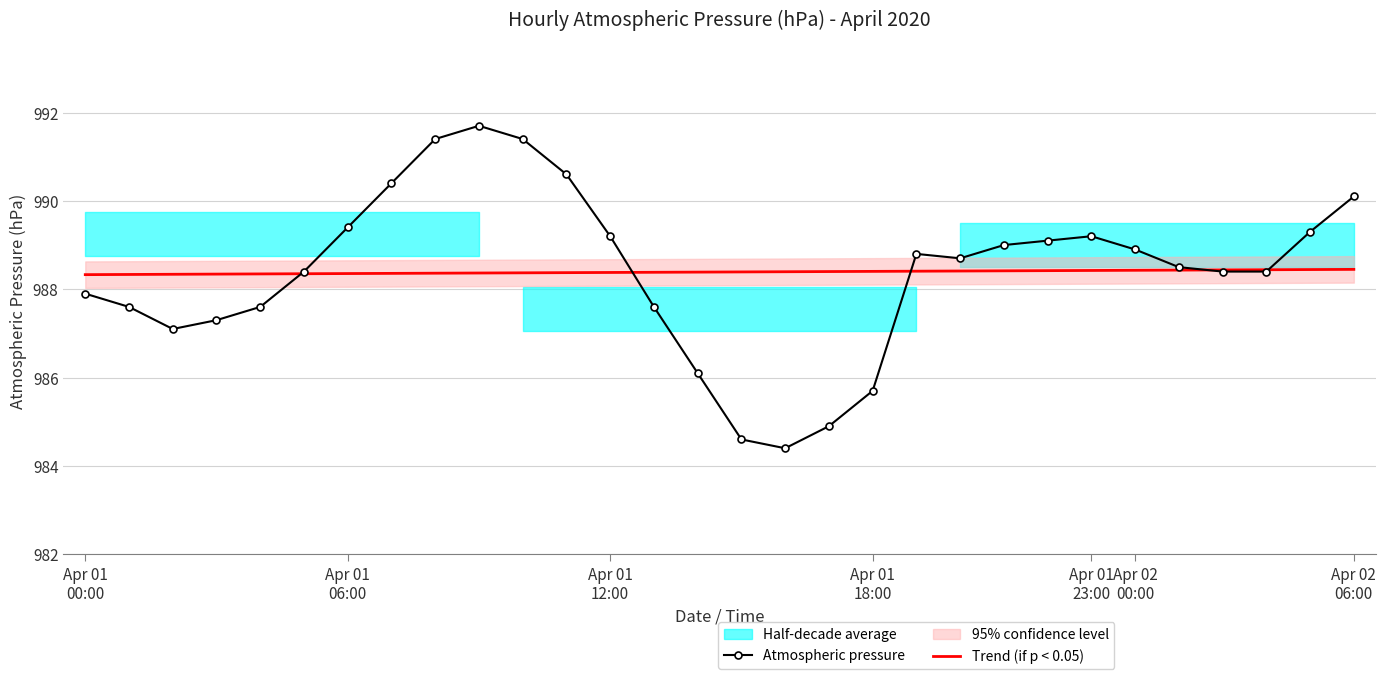

How many data points does each series have?

30